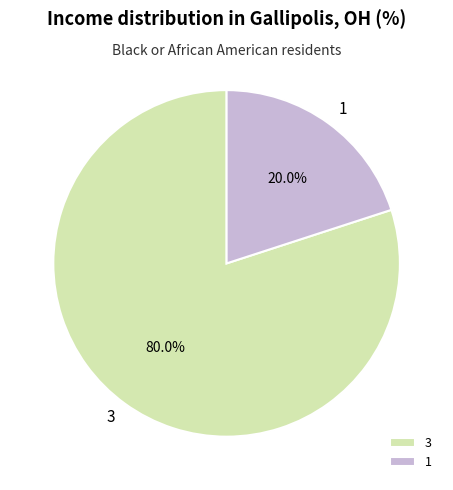

Which slice represents more than half of the pie?

3